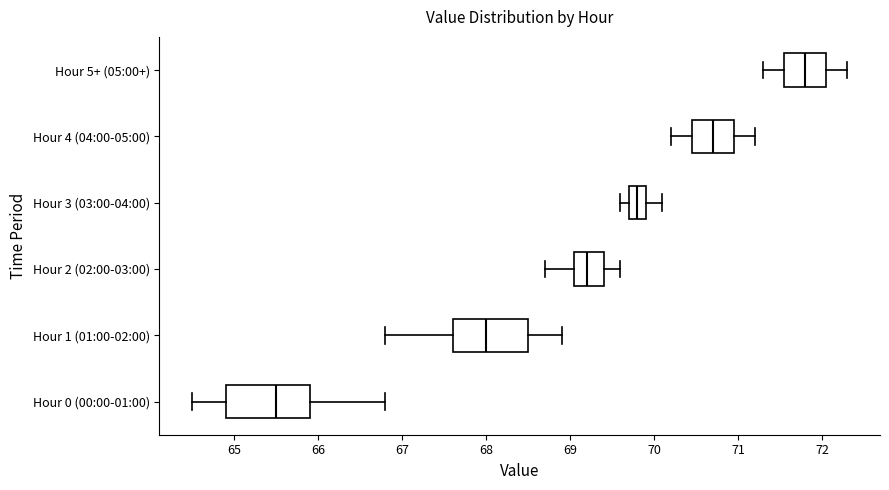

Reading bottom to top, transcribe this box plot: for each box, give where its median line is, the range the box spans, and where its two whiskers end, as read against the x-axis. The values are not printed on the chart, so give them approximately, as read against the axis.

Hour 0 (00:00-01:00): median 65.5, box 64.9 to 65.9, whiskers 64.5 to 66.8
Hour 1 (01:00-02:00): median 68.0, box 67.6 to 68.5, whiskers 66.8 to 68.9
Hour 2 (02:00-03:00): median 69.2, box 69.1 to 69.4, whiskers 68.7 to 69.6
Hour 3 (03:00-04:00): median 69.8, box 69.7 to 69.9, whiskers 69.6 to 70.1
Hour 4 (04:00-05:00): median 70.7, box 70.5 to 71.0, whiskers 70.2 to 71.2
Hour 5+ (05:00+): median 71.8, box 71.6 to 72.1, whiskers 71.3 to 72.3